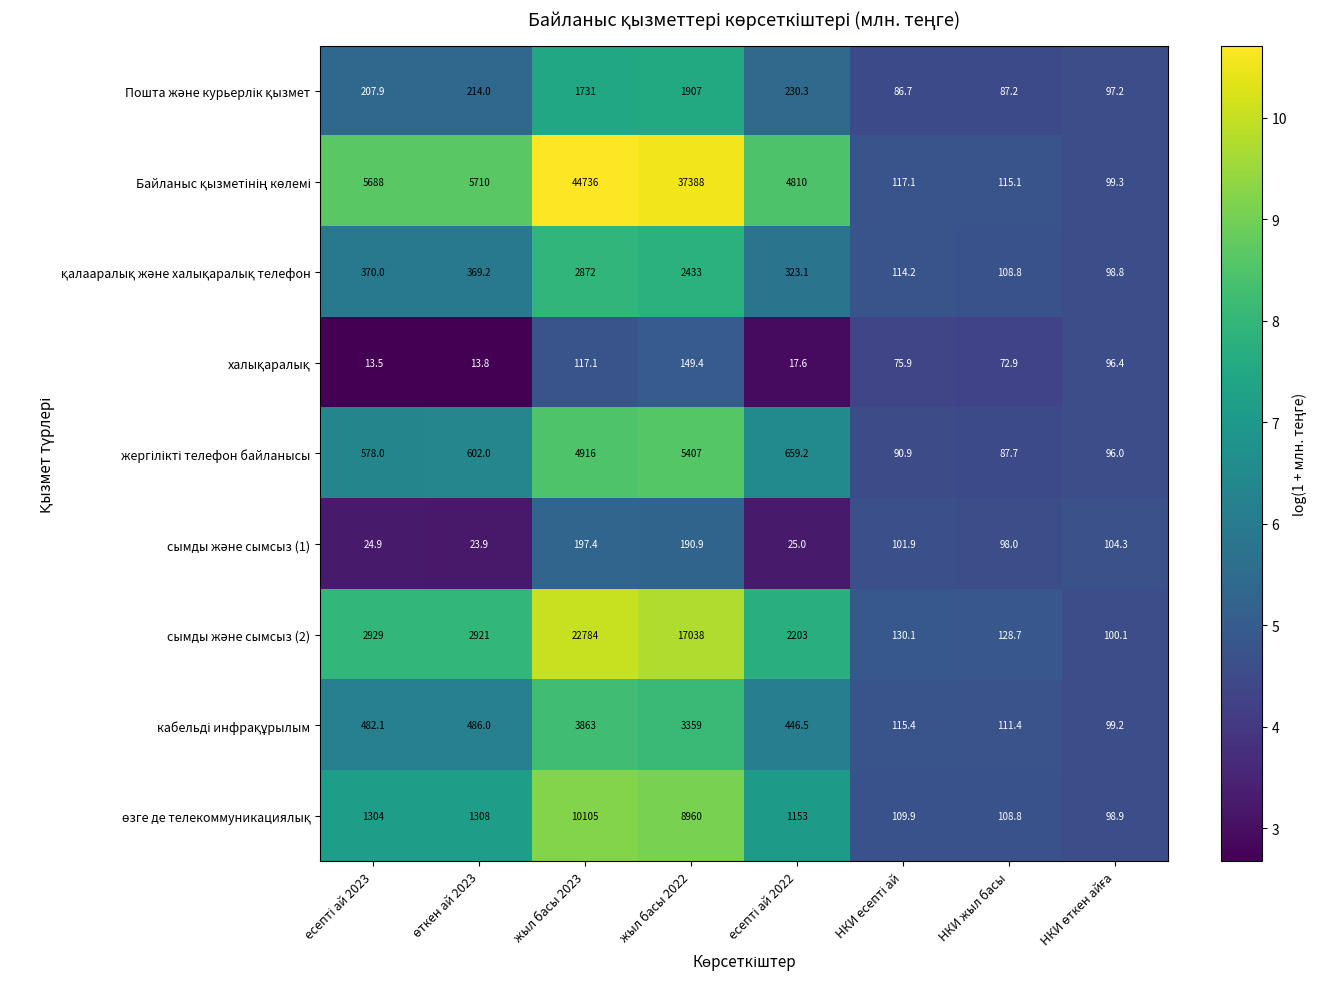

What is the maximum value shown in the chart?

44736.0